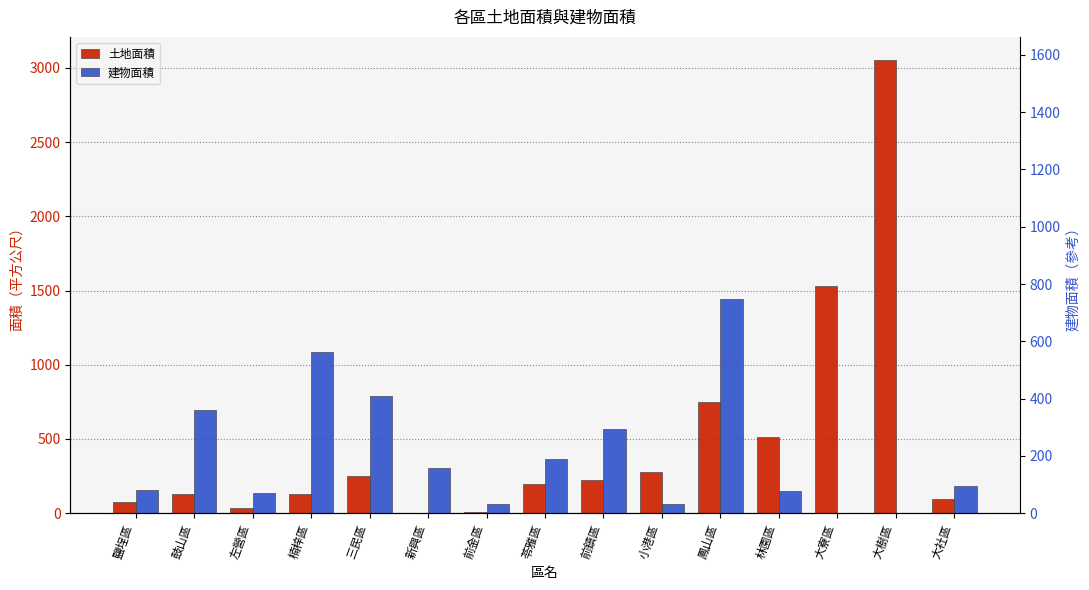

How many distinct data groups are displayed?

2